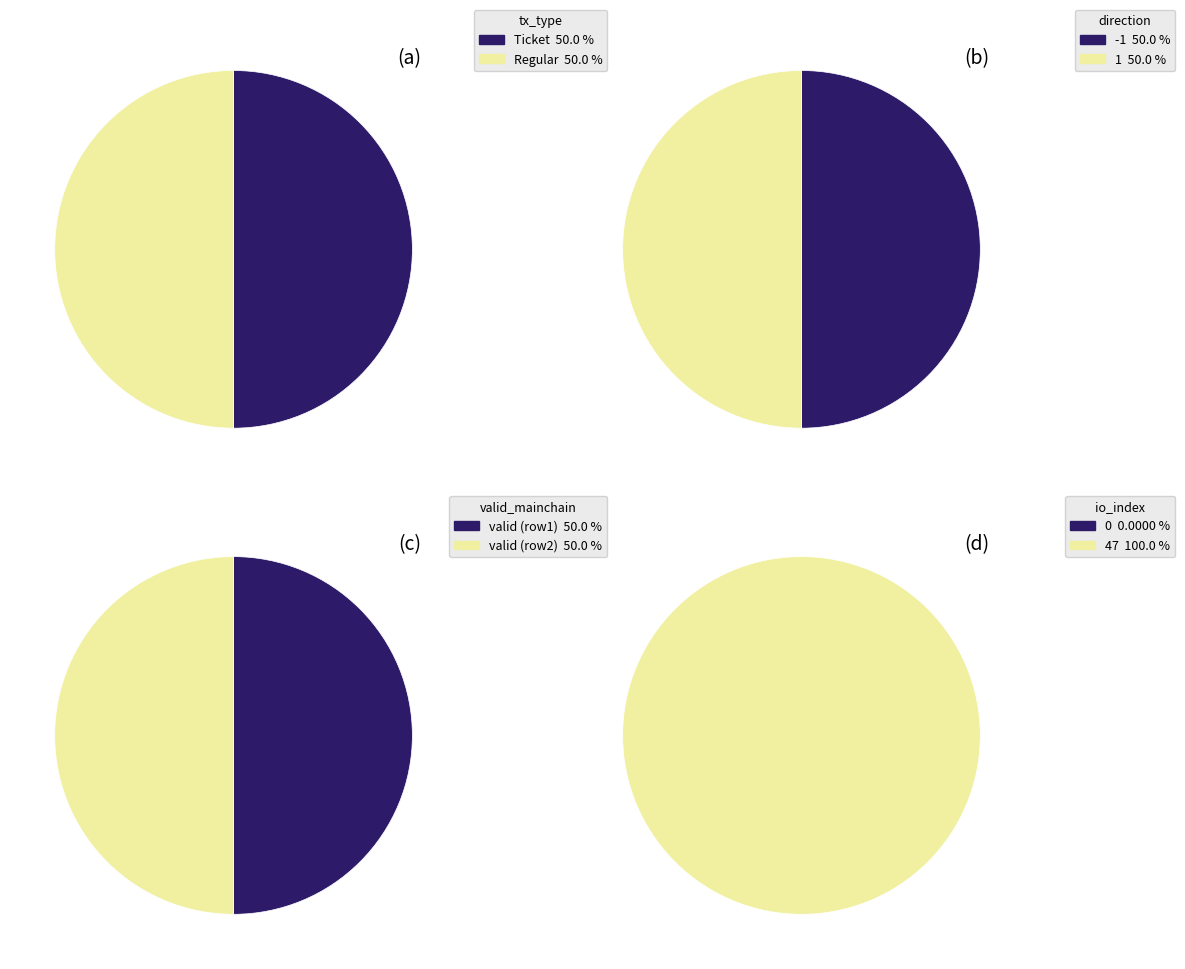

Do Ticket and Regular together represent more than half of the pie?

Yes